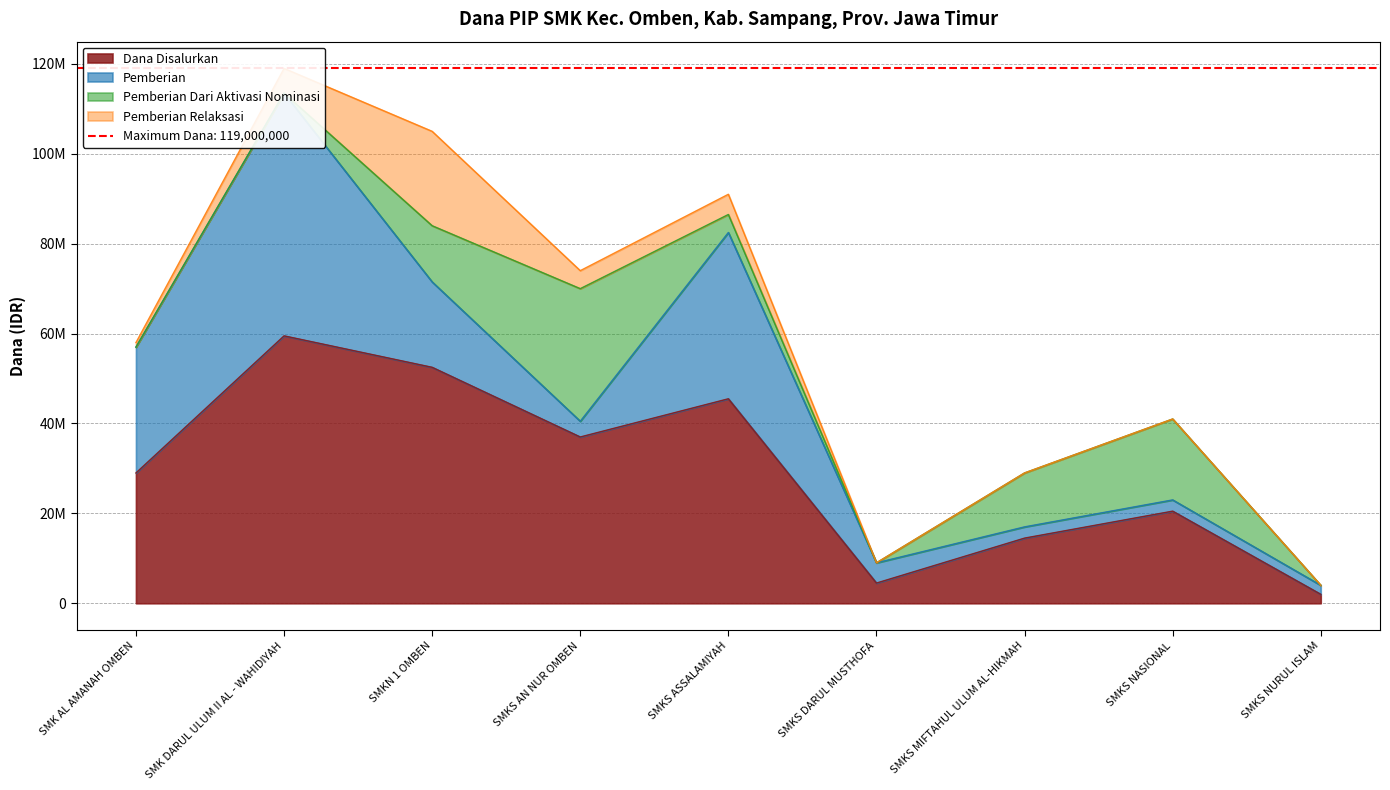

Is the value of Dana Disalurkan at SMKS MIFTAHUL ULUM AL-HIKMAH greater than the value of Pemberian Dari Aktivasi Nominasi at SMKN 1 OMBEN?

Yes